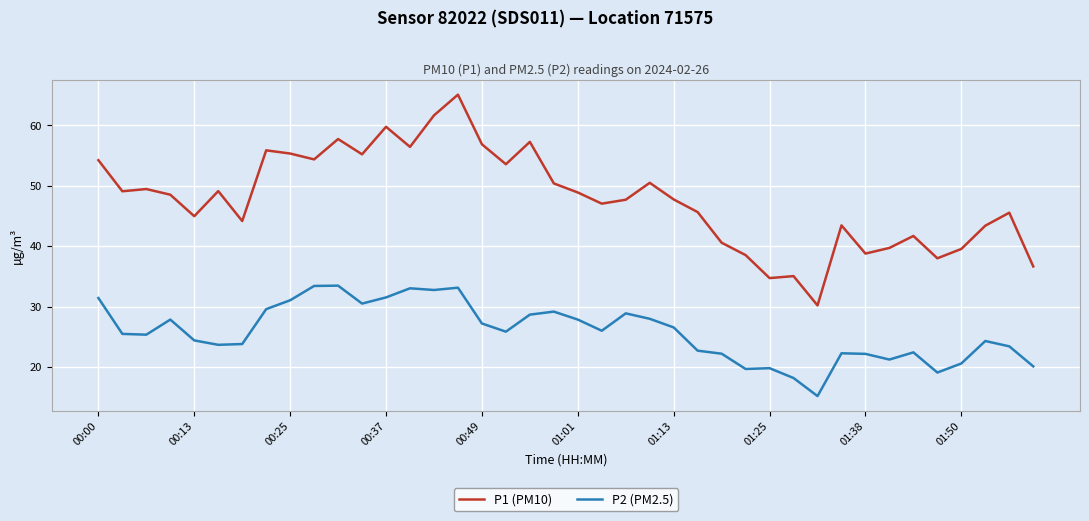

What is the minimum value shown in the chart?

15.2